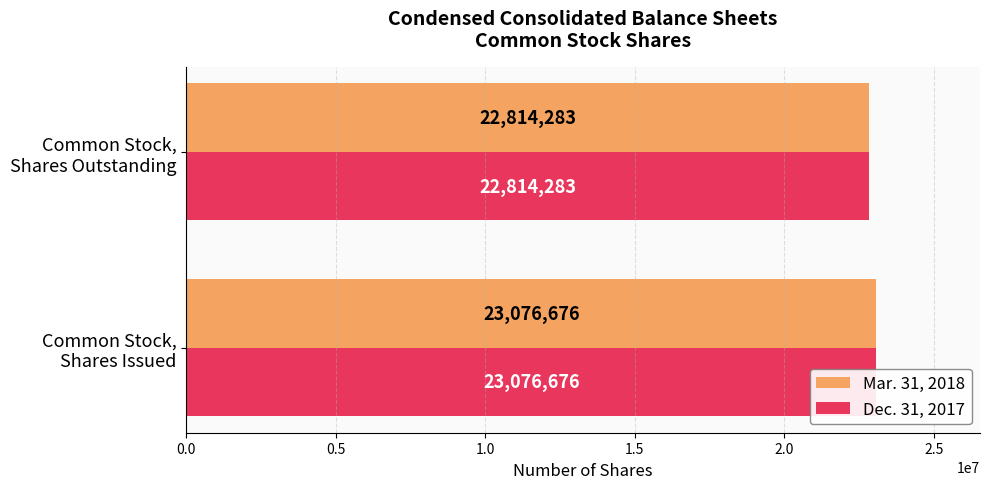

What are all the series names shown in the legend?

Mar. 31, 2018, Dec. 31, 2017